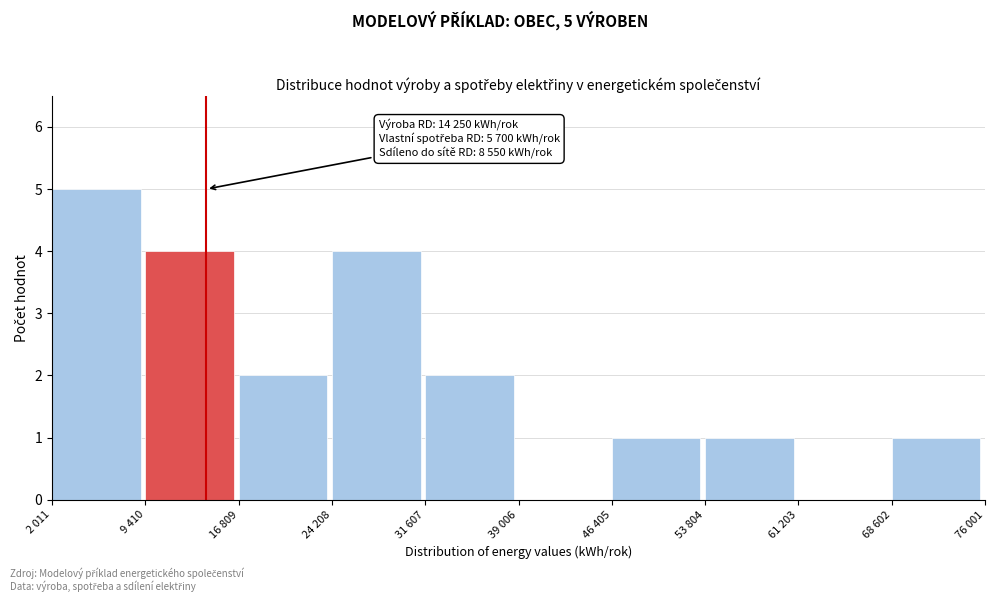

Reading left to right, list all the values displayed in this chart.

2 011=5	9 410=4	16 809=2	24 208=4	31 607=2	39 006=0	46 405=1	53 804=1	61 203=0	68 602=1